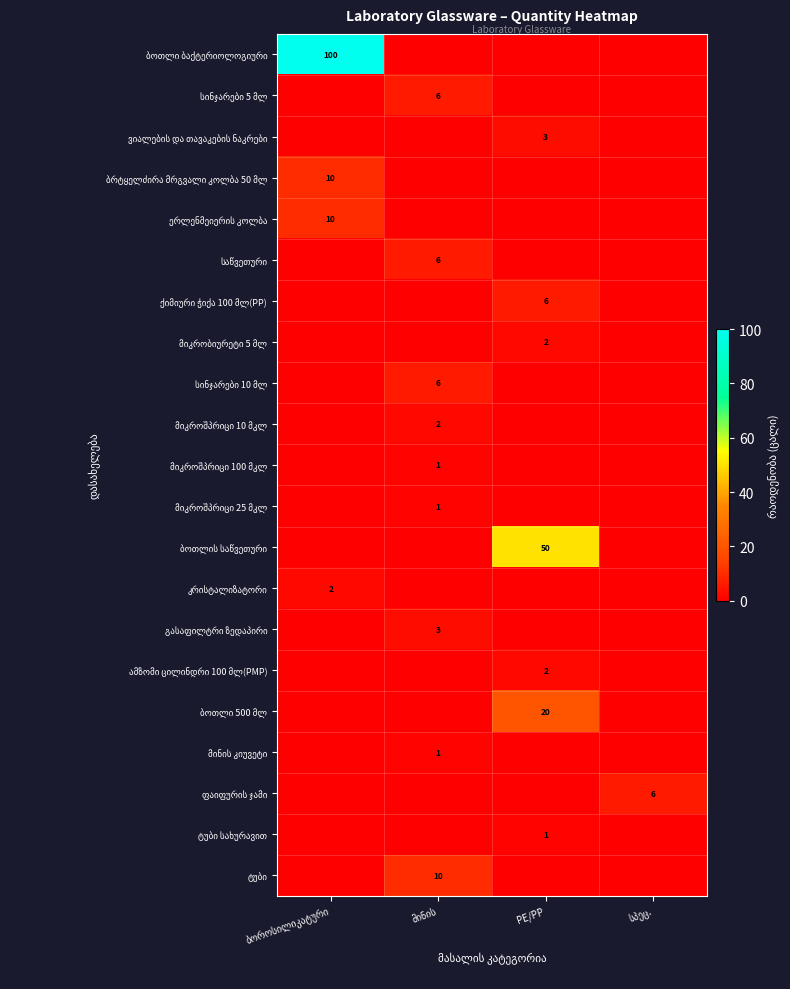

What is the spread (max minus min) of values at ბოროსილიკატური?

100